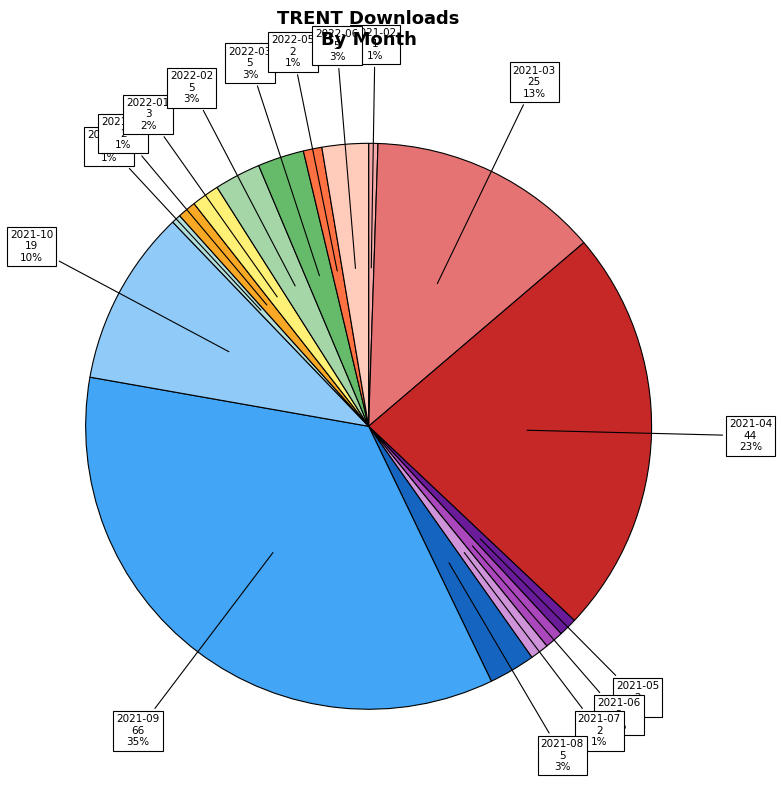

To the nearest percent, what is the average slice percentage?

6%